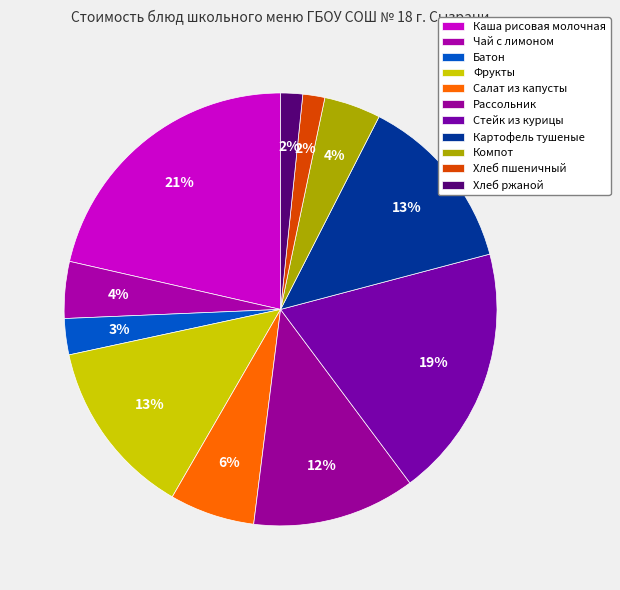

True or false: Каша рисовая молочная accounts for 35% of the total.

False